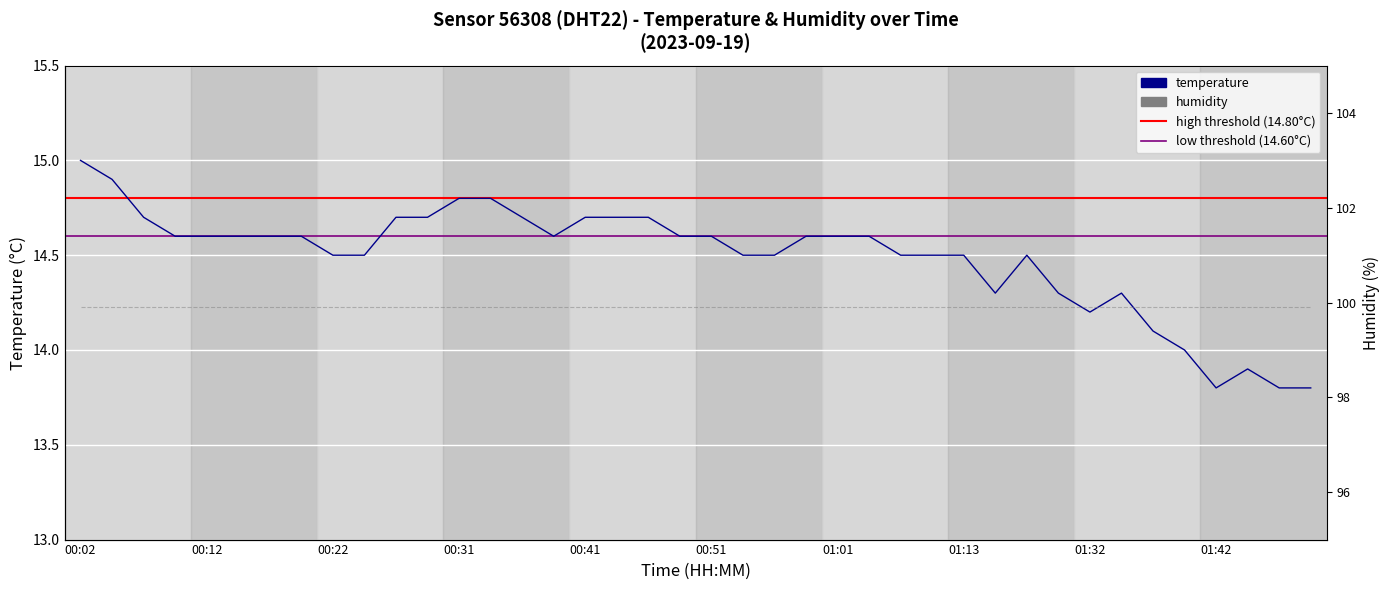

True or false: humidity and temperature intersect in this chart.

False